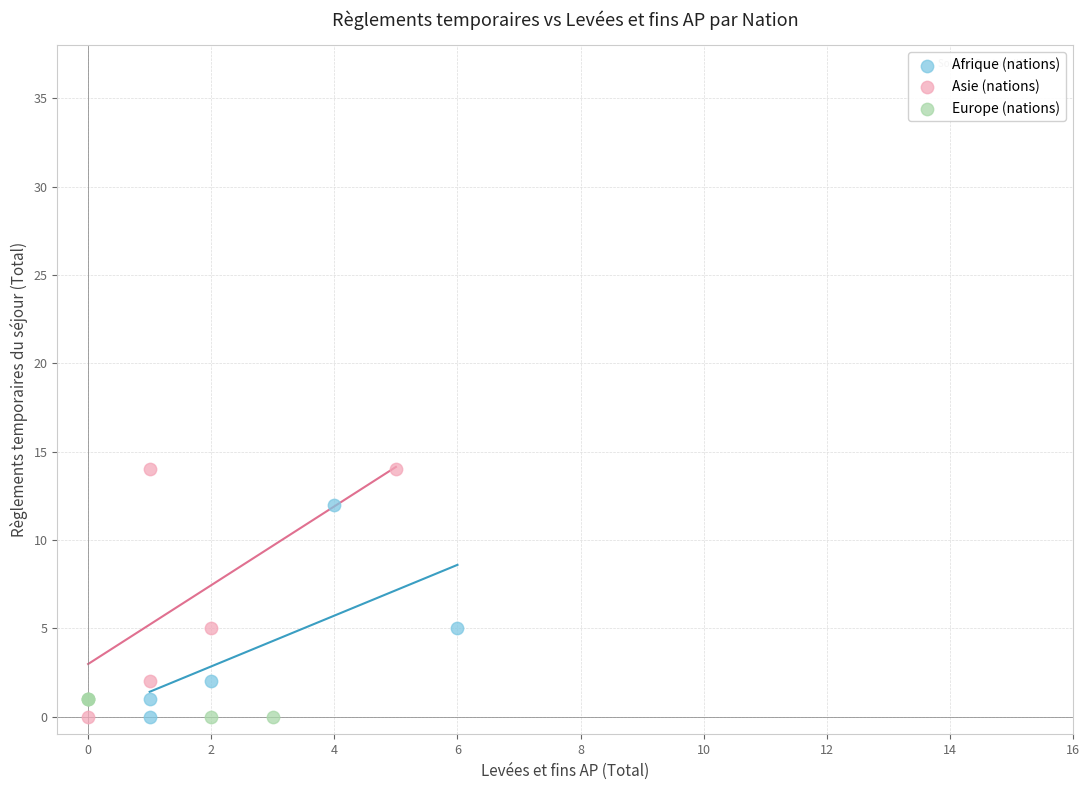

Which series reaches the maximum Y coordinate?

Asie (nations)